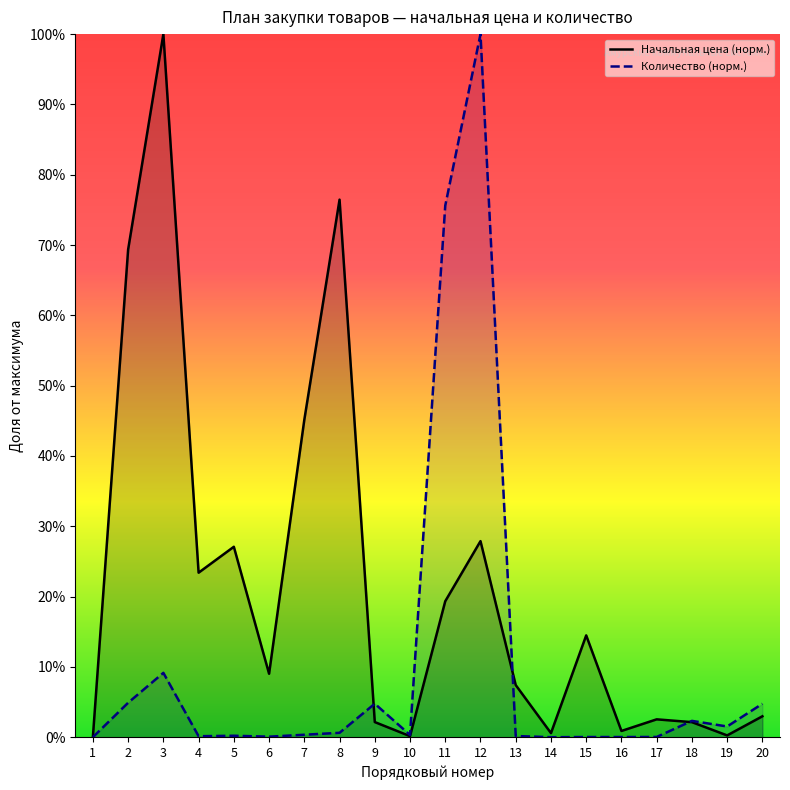

Rank the categories by Количество value from highest to lowest.

12, 11, 3, 2, 9, 20, 18, 19, 8, 7, 10, 5, 13, 4, 6, 17, 15, 16, 1, 14